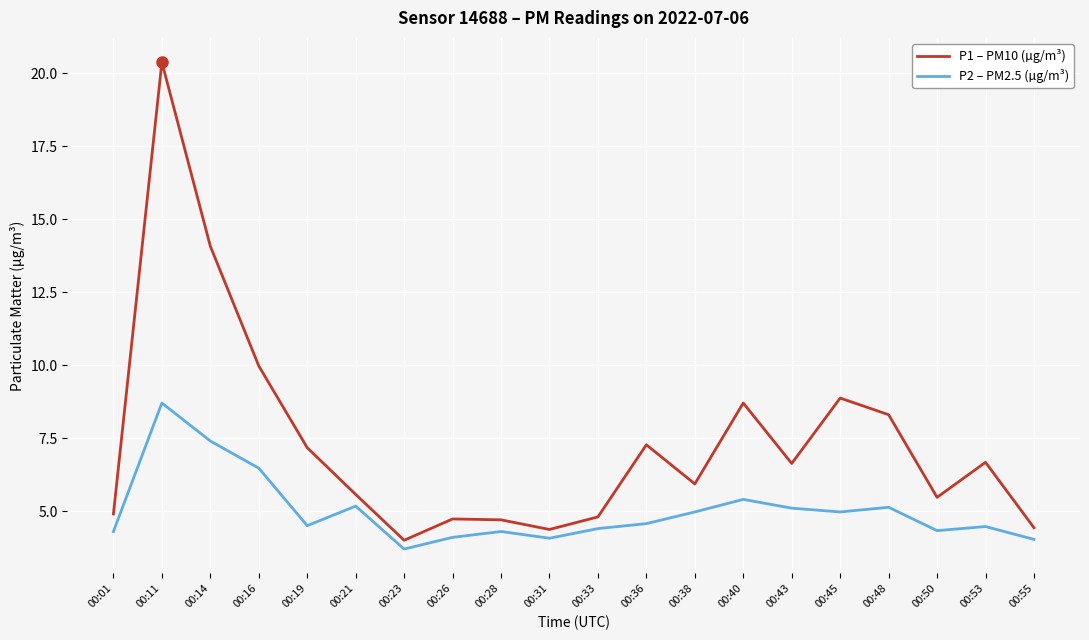

What is the total value across all series at 00:53?

11.1